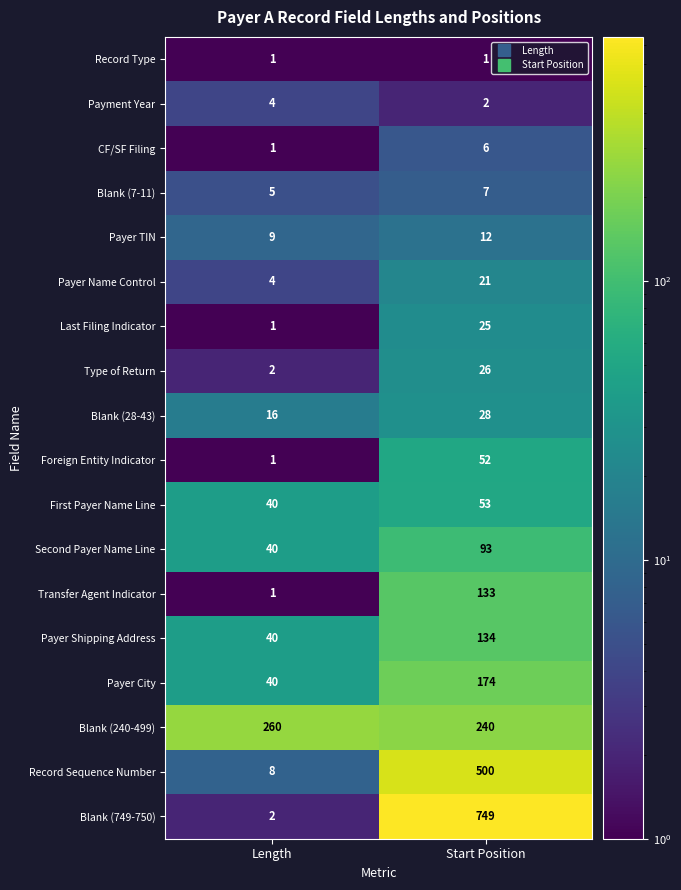

What is the difference between the highest and lowest values at Length?

259